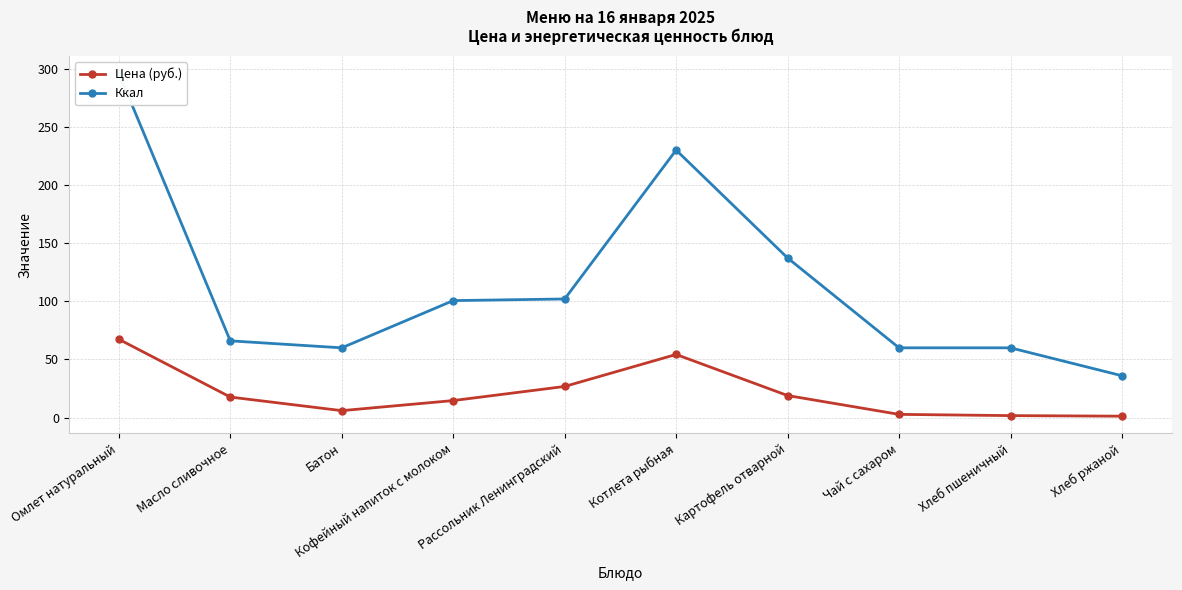

True or false: Ккал has more than 2 points higher than both neighbors.

False